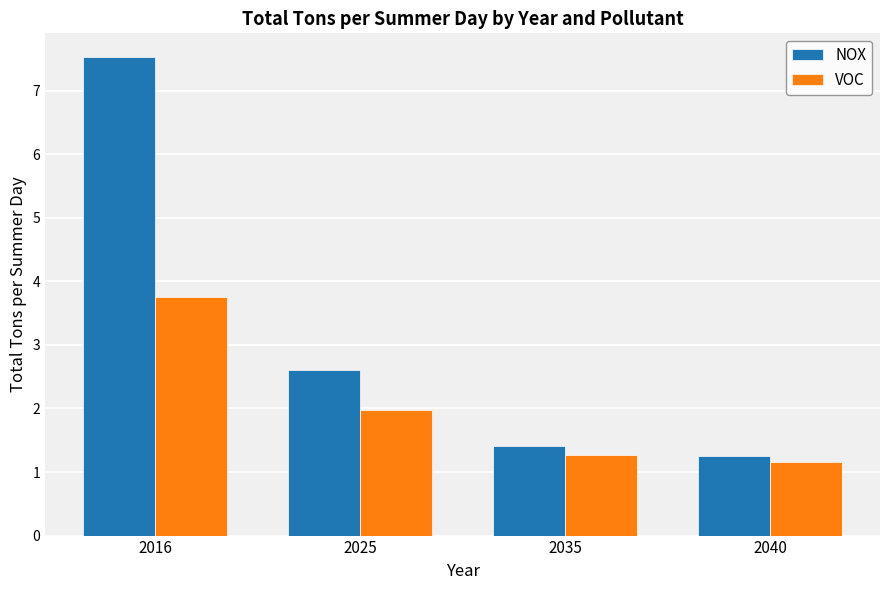

Count the number of data series in this chart.

2